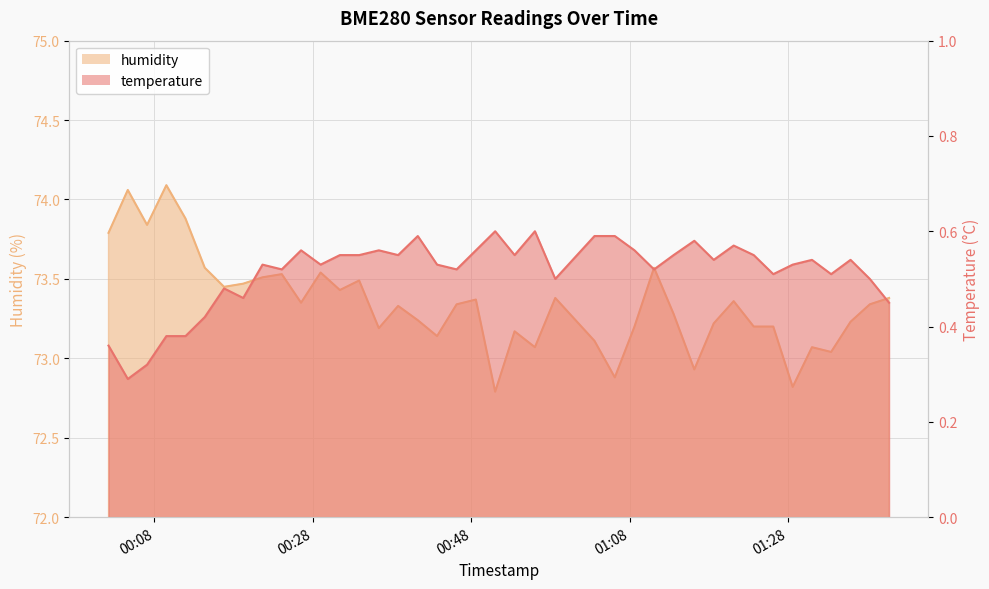

True or false: humidity and temperature cross at least once.

False